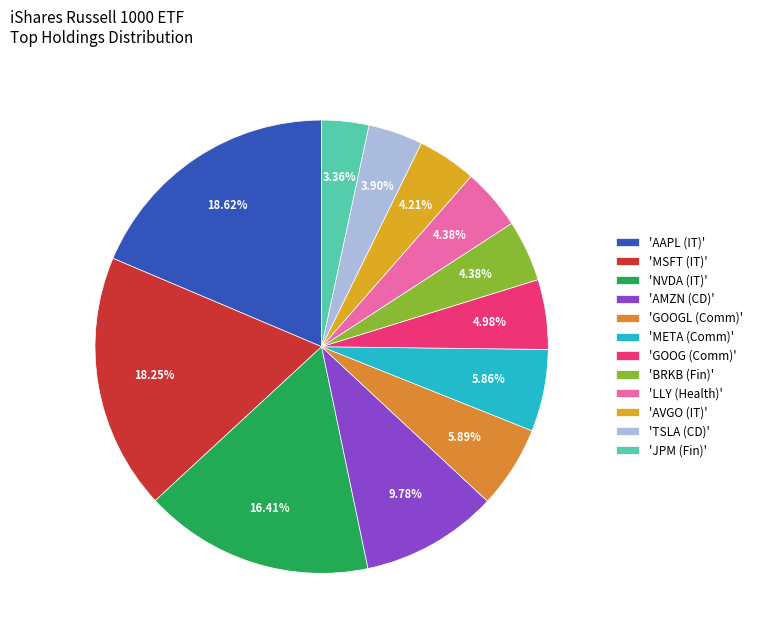

What is the largest slice in the pie chart?

Tecnología de la Información (AAPL)